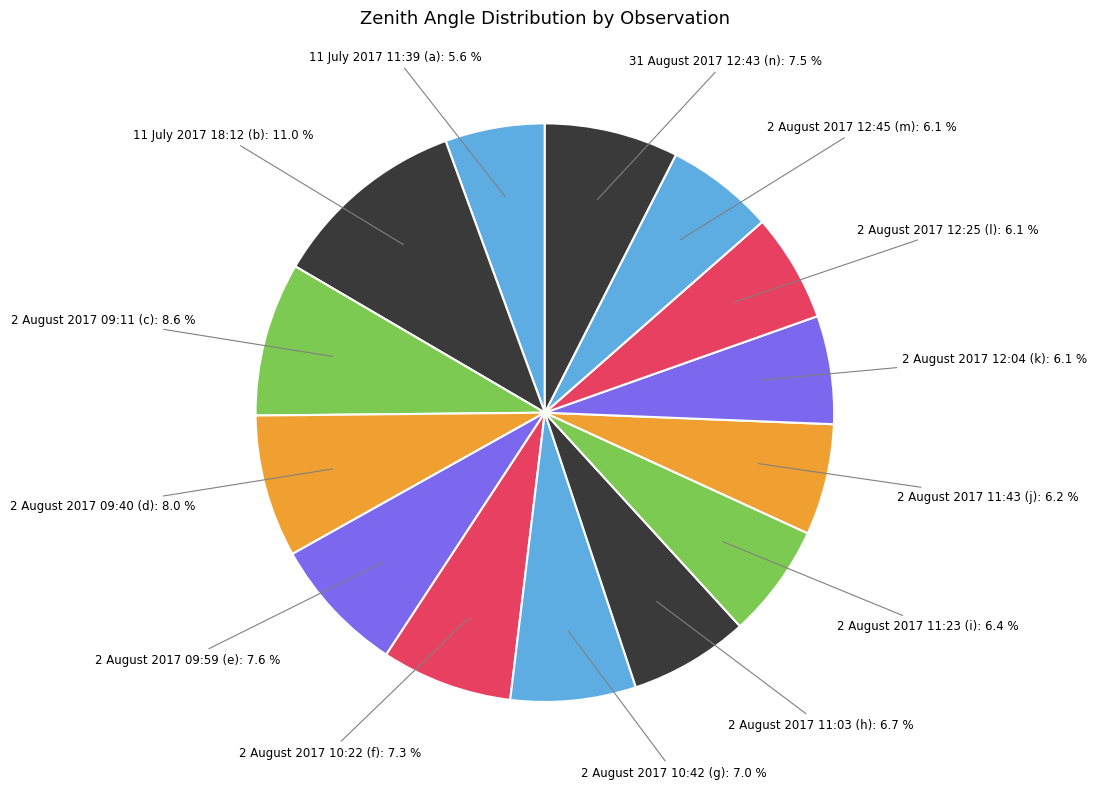

Does 2 August 2017 09:59 (e) represent more than half of the total?

No